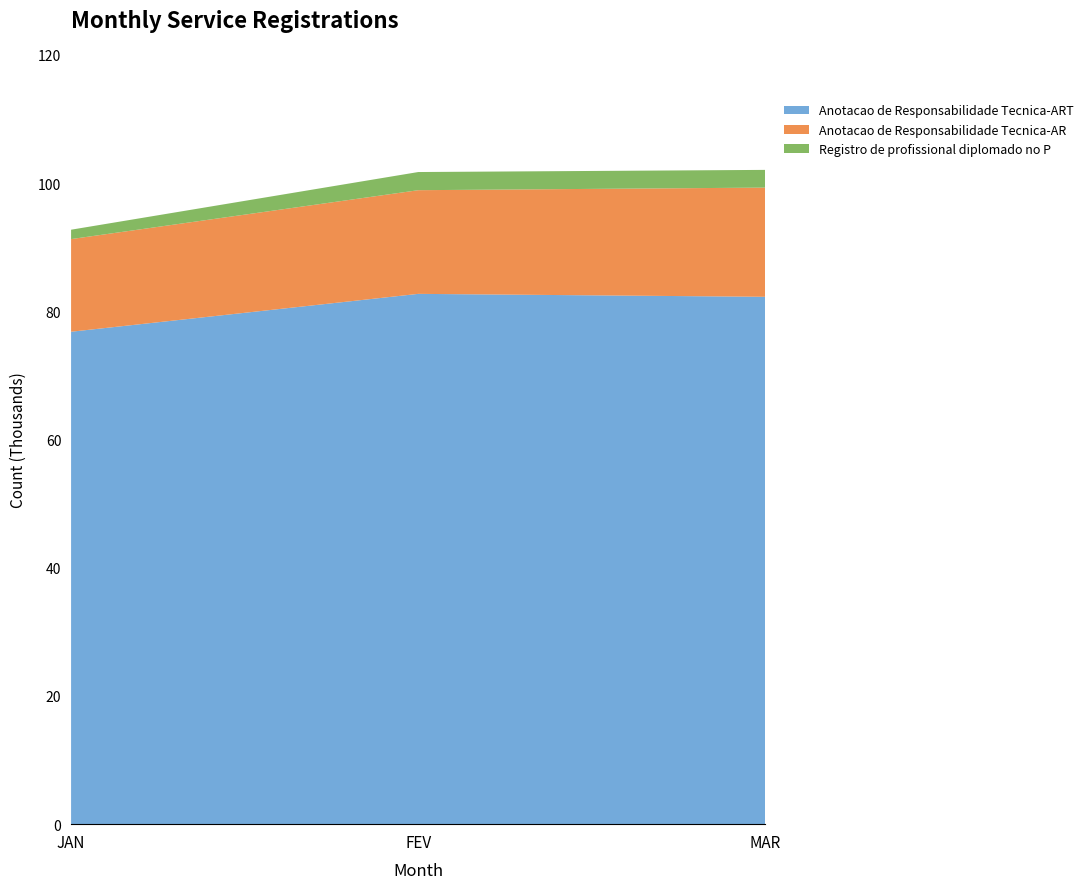

Reading left to right, what are all the values shown in this chart?

Anotacao de Responsabilidade Tecnica-ART: 76803	82711	82252
Anotacao de Responsabilidade Tecnica-AR: 14449	16169	17032
Registro de profissional diplomado no P: 1464	2832	2763